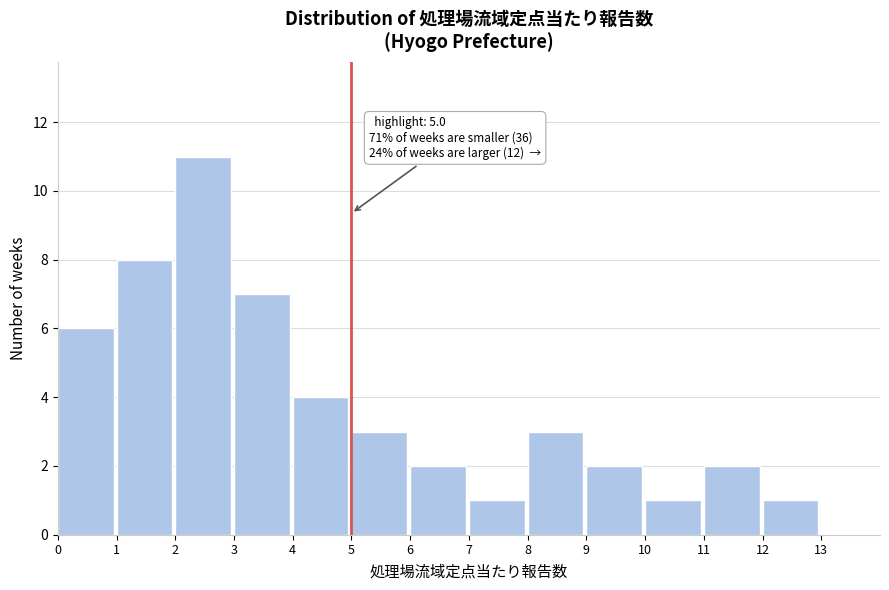

Over which range of the x-axis is the bar tallest?

2 to 3